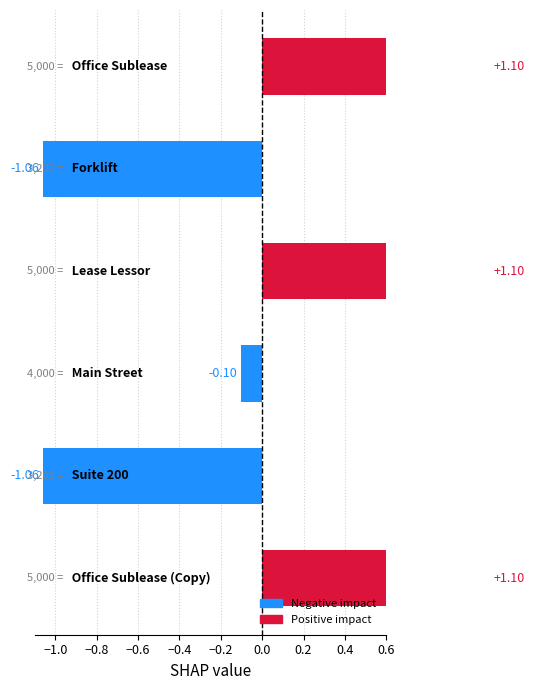

What is the average value?

0.2